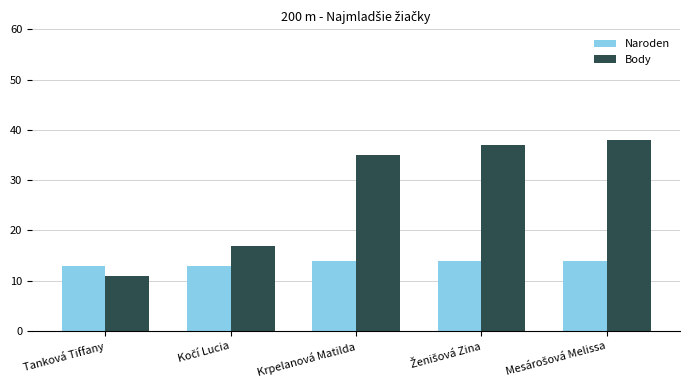

List the series in order of their peak value, highest first.

Body, Naroden